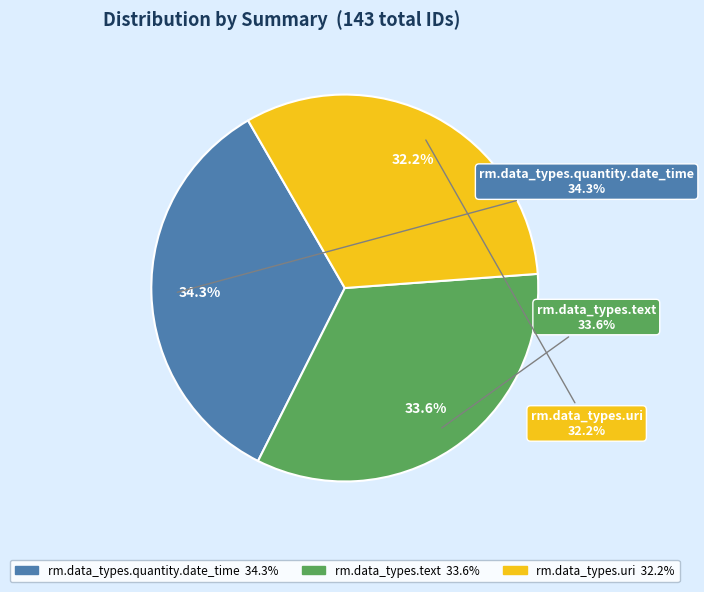

Which has a higher value, rm.data_types.quantity.date_time or rm.data_types.uri?

rm.data_types.quantity.date_time